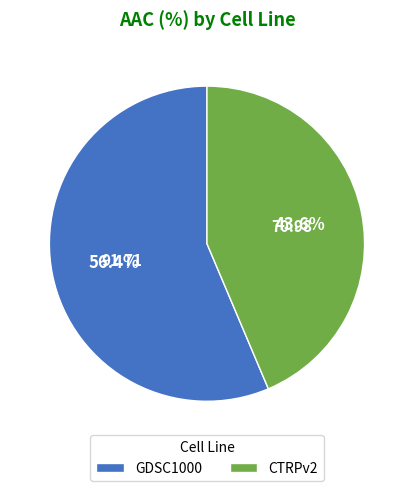

What is the ratio of the value at GDSC1000 to the value at CTRPv2?

1.3